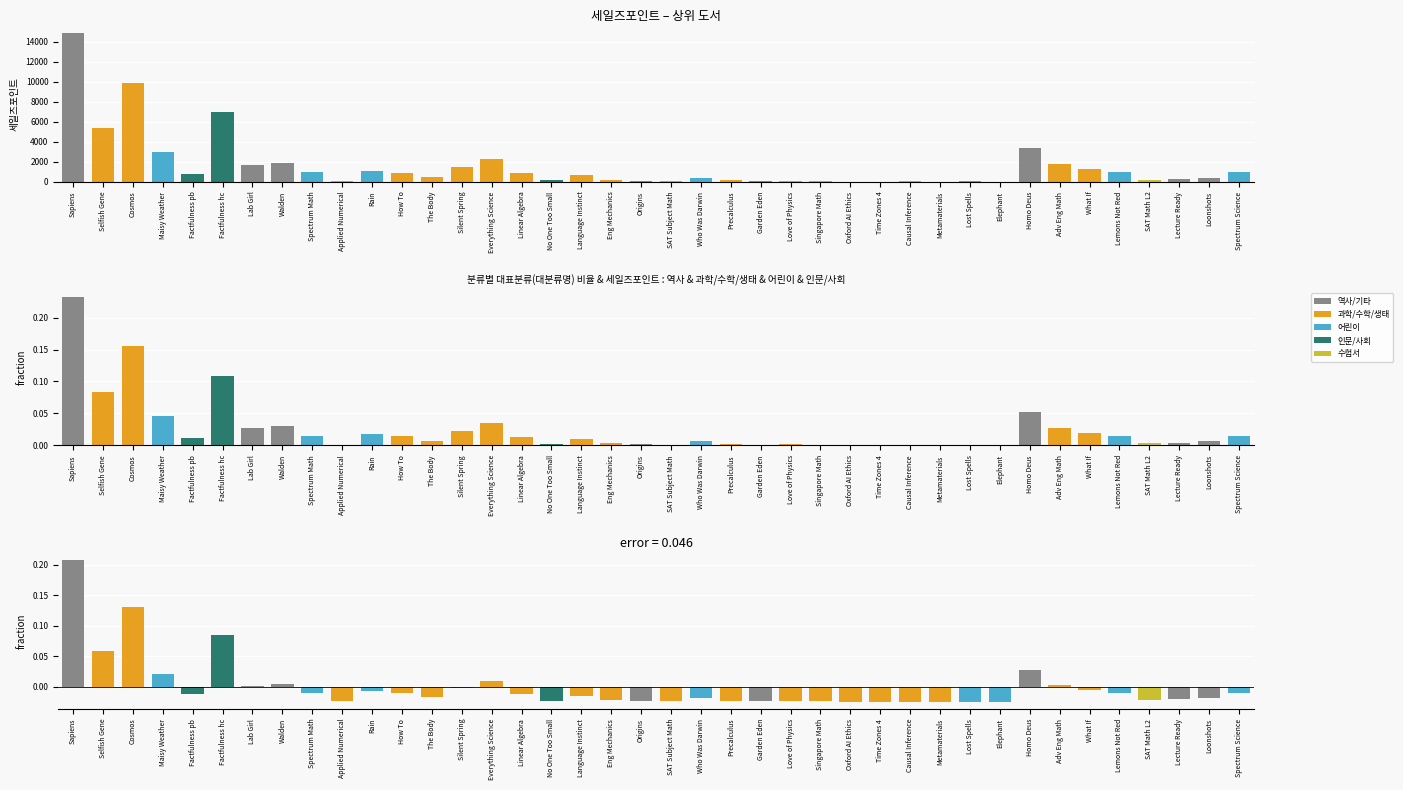

Reading right to left, list all the values displayed in this chart.

세일즈포인트: 969.0	405.0	286.0	210.0	974.0	1242.0	1733.0	3370.0	13.0	35.0	12.0	44.0	21.0	20.0	73.0	100.0	68.0	134.0	412.0	87.0	111.0	219.0	638.0	141.0	850.0	2250.0	1454.0	476.0	924.0	1112.0	69.0	982.0	1927.0	1727.0	6981.0	791.0	2965.0	9909.0	5343.0	14887.0
평균 대비 편차: -0.0	-0.0	-0.0	-0.0	-0.0	-0.0	0.0	0.0	-0.0	-0.0	-0.0	-0.0	-0.0	-0.0	-0.0	-0.0	-0.0	-0.0	-0.0	-0.0	-0.0	-0.0	-0.0	-0.0	-0.0	0.0	-0.0	-0.0	-0.0	-0.0	-0.0	-0.0	0.0	0.0	0.1	-0.0	0.0	0.1	0.1	0.2